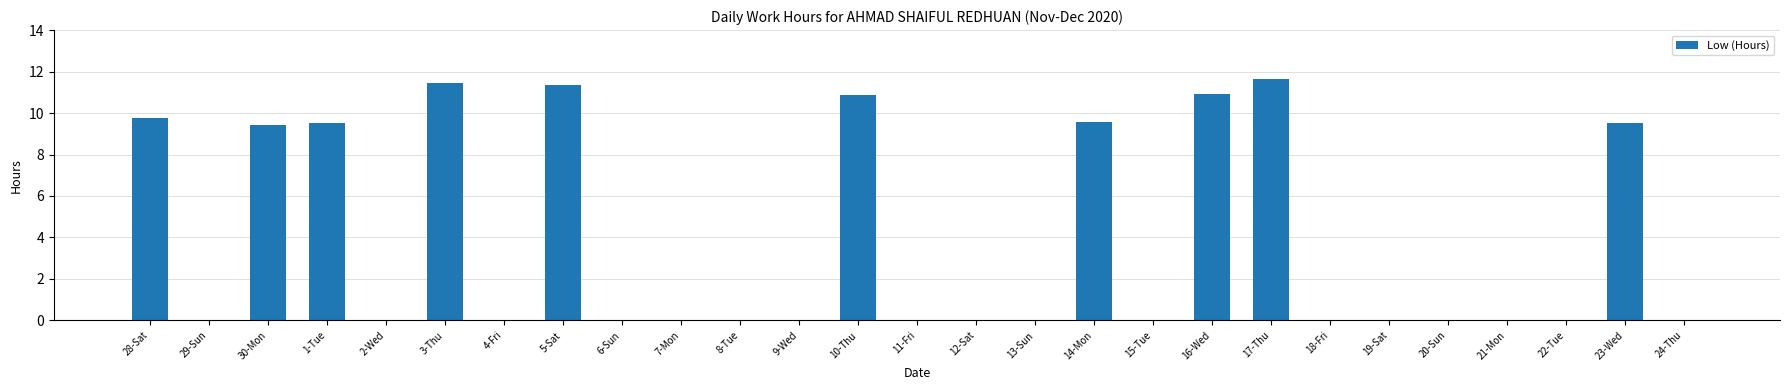

The value at 22-Tue is -7.4. True or false?

False